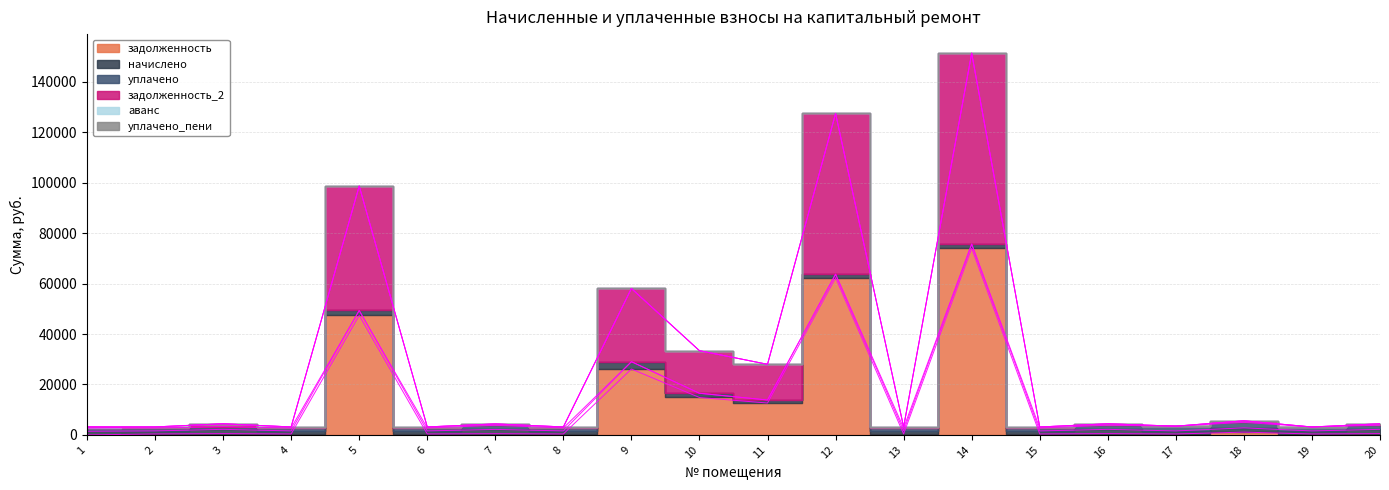

Is it true that уплачено_пени equals -0.1 at 5?

False